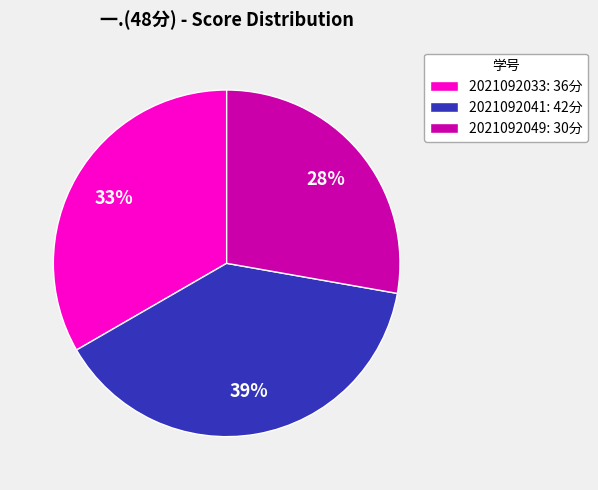

What is the ratio of the value at 2021092049: 30分 to the value at 2021092041: 42分?

0.7